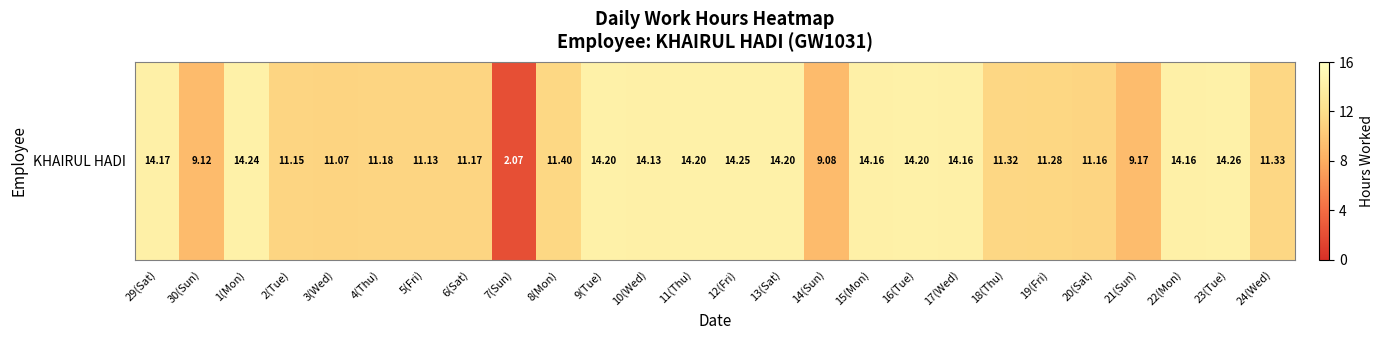

What is the difference between the values at 24(Wed) and 14(Sun)?

2.2